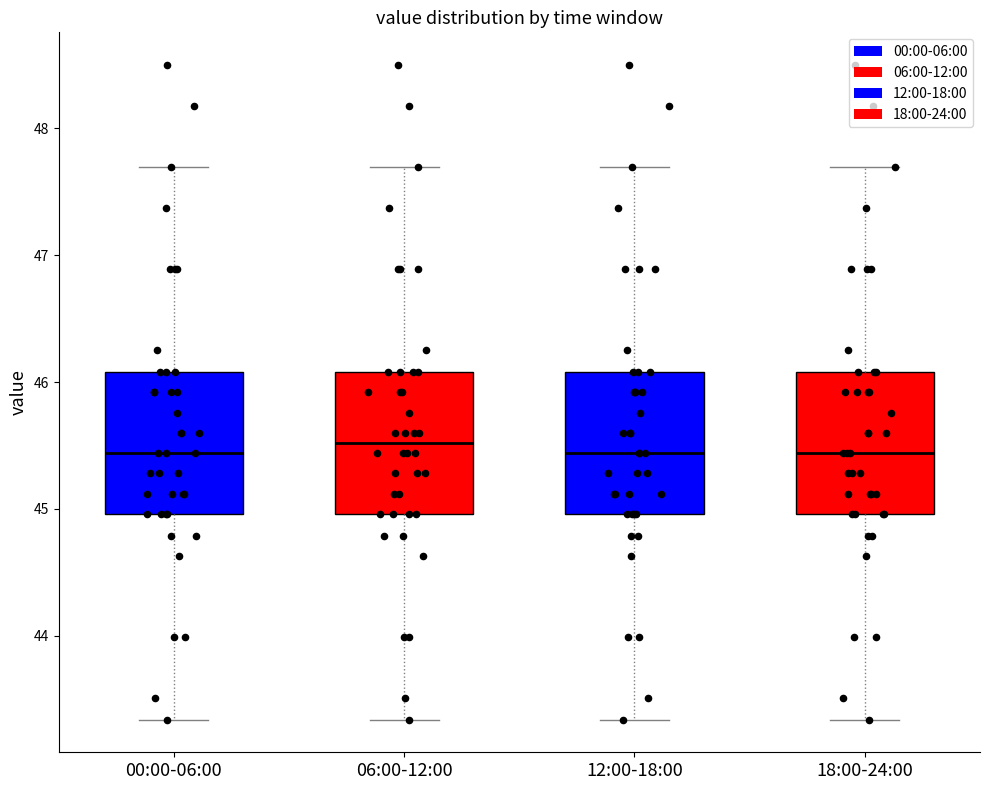

Reading left to right, transcribe this box plot: for each box, give where its median line is, the range the box spans, and where its two whiskers end, as read against the y-axis. The values are not printed on the chart, so give them approximately, as read against the axis.

00:00-06:00: median 45.4, box 45.0 to 46.1, whiskers 43.3 to 47.7
06:00-12:00: median 45.5, box 45.0 to 46.1, whiskers 43.3 to 47.7
12:00-18:00: median 45.4, box 45.0 to 46.1, whiskers 43.3 to 47.7
18:00-24:00: median 45.4, box 45.0 to 46.1, whiskers 43.3 to 47.7